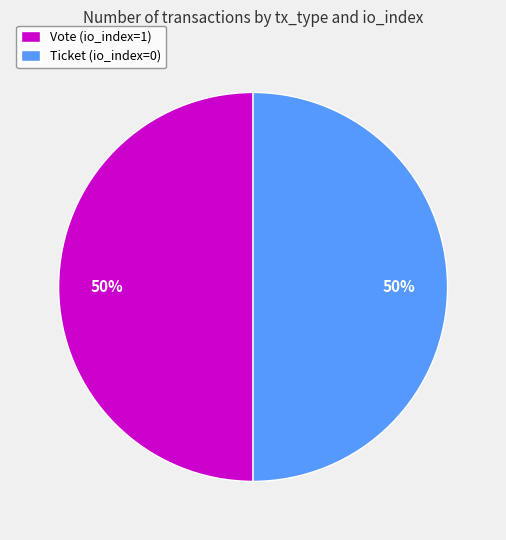

Is it true that Vote (io_index=1) is 41% of the pie?

False